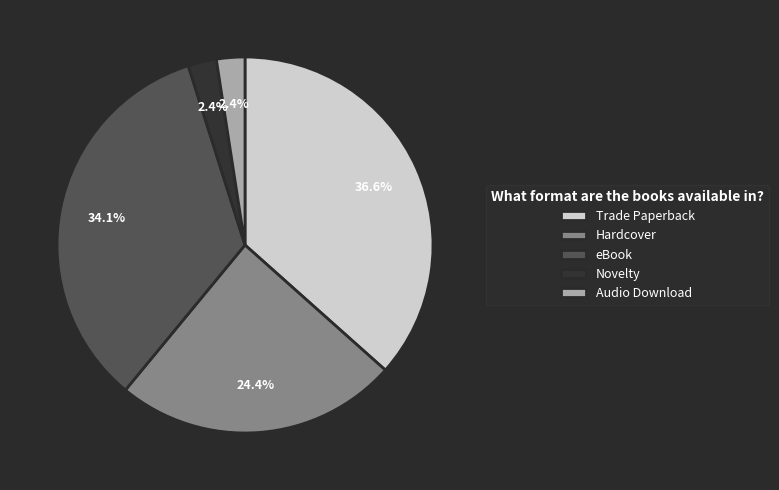

Is there any slice that represents more than half of the pie?

No